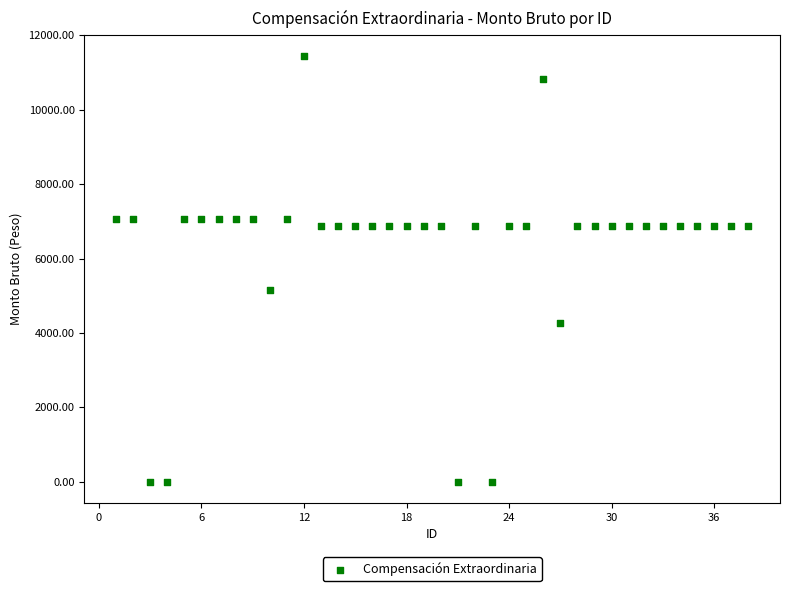

What is the range of Y values (max minus min)?

11432.0